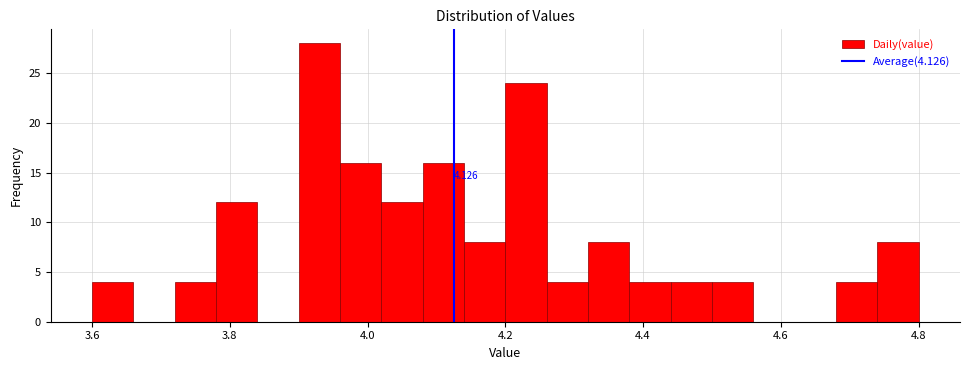

Around what value on the x-axis is the tallest bar? Give the approximate position of its centre, as read against the axis.

3.94